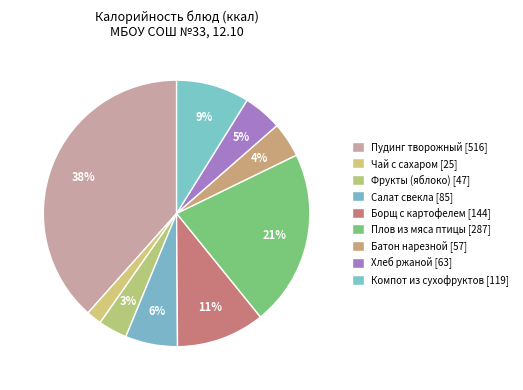

How many slices are in this pie chart?

9